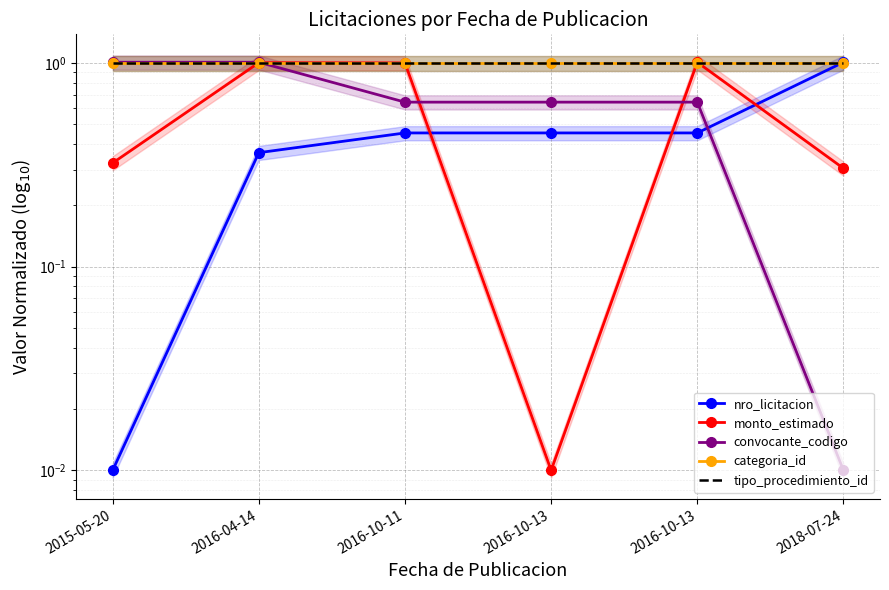

True or false: categoria_id and tipo_procedimiento_id intersect in this chart.

False